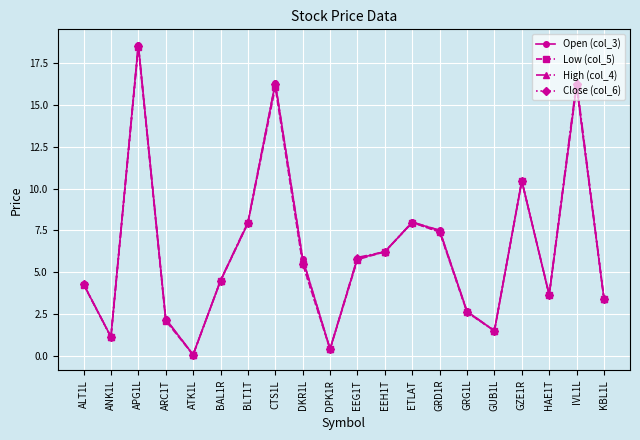

True or false: High (col_4) has more than 0 points higher than both neighbors.

True